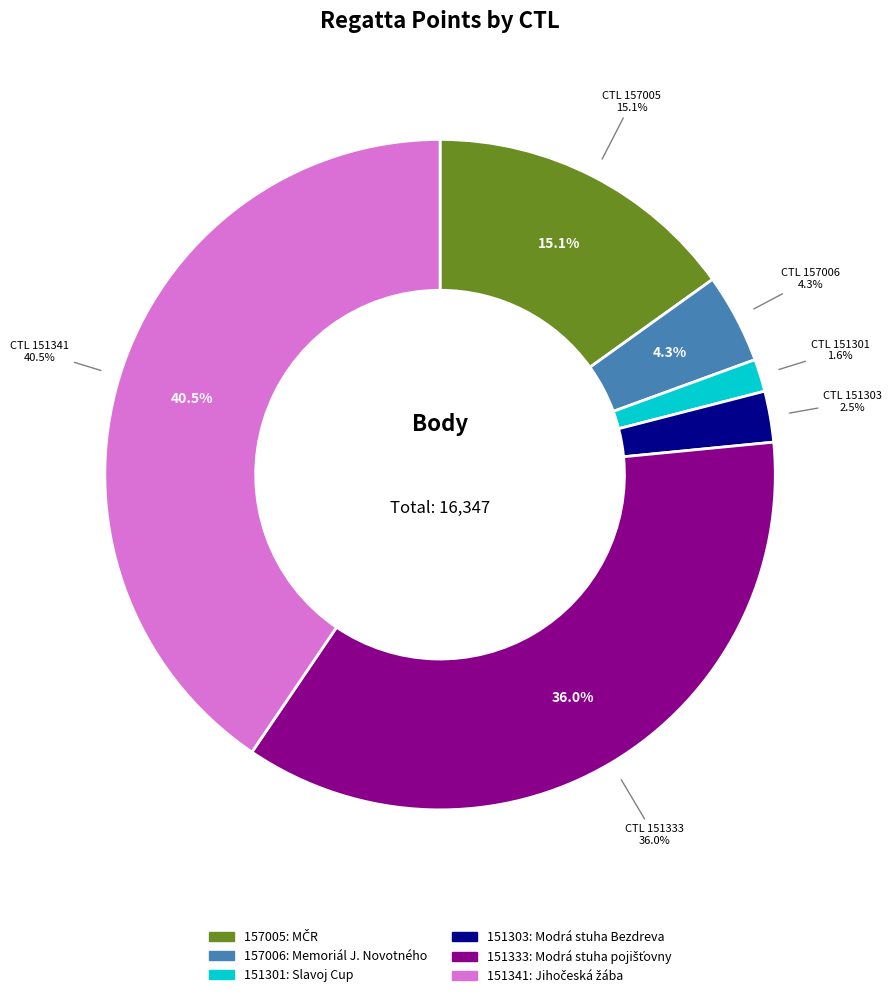

Is there a majority slice in this chart?

No